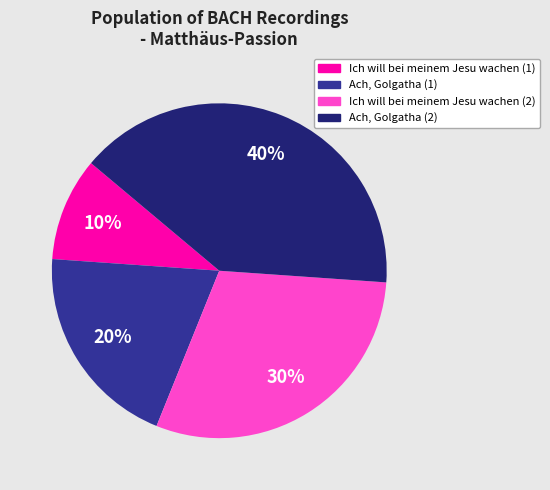

Combined, do Ich will bei meinem Jesu wachen (1) and Ach, Golgatha (1) account for over 50%?

No